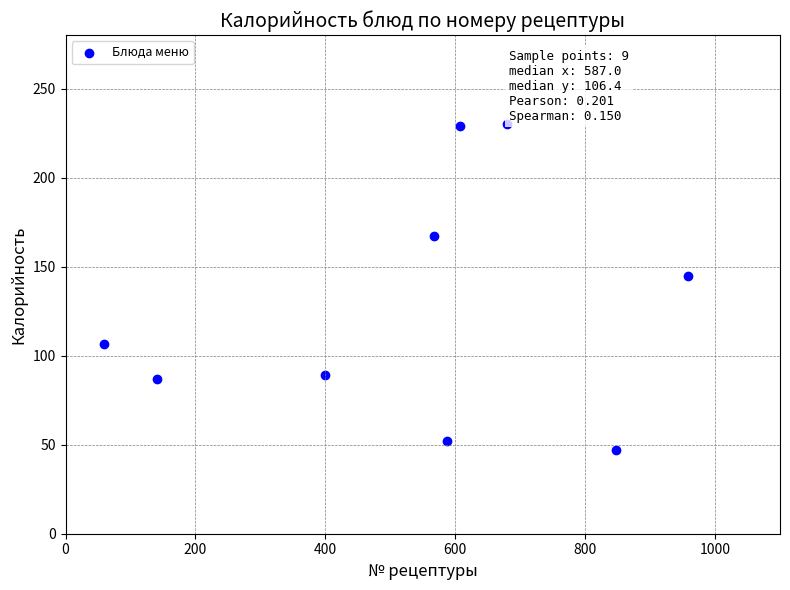

What is the average Y value?

128.0